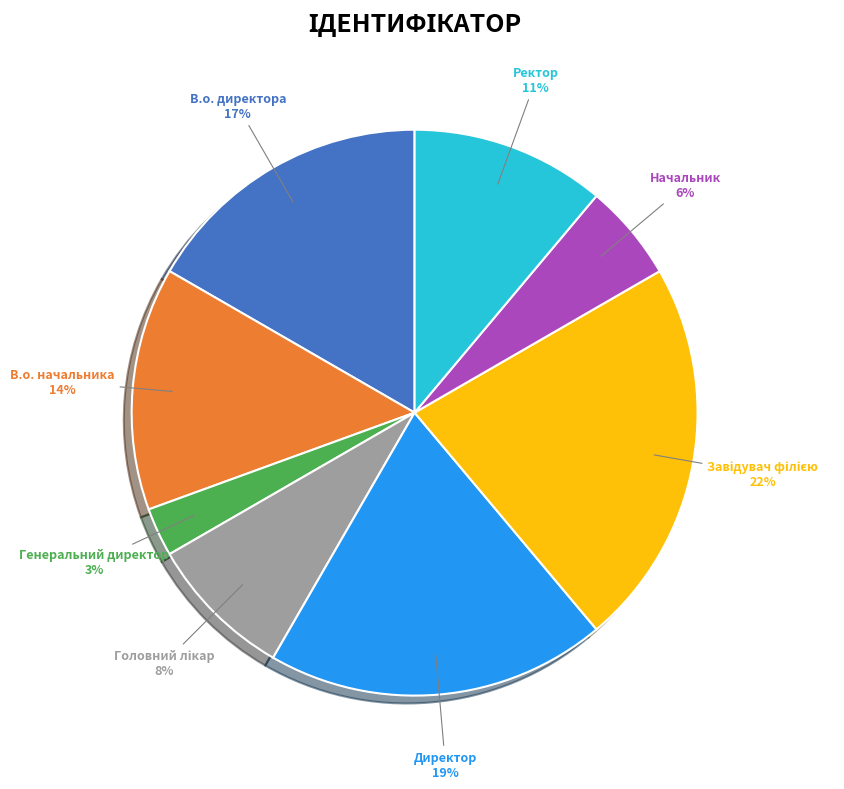

Is there any slice that represents more than half of the pie?

No